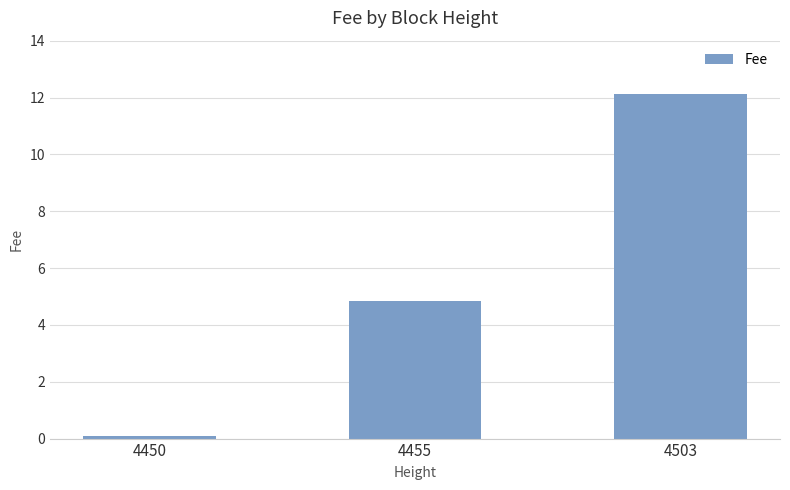

Rank the categories by value from lowest to highest.

4450, 4455, 4503